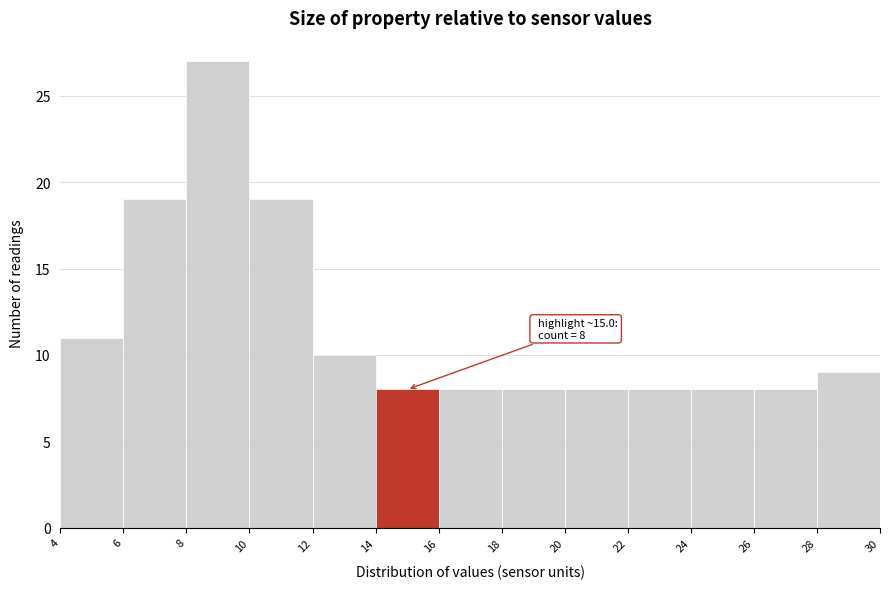

Over which range of the x-axis is the bar tallest?

8 to 10